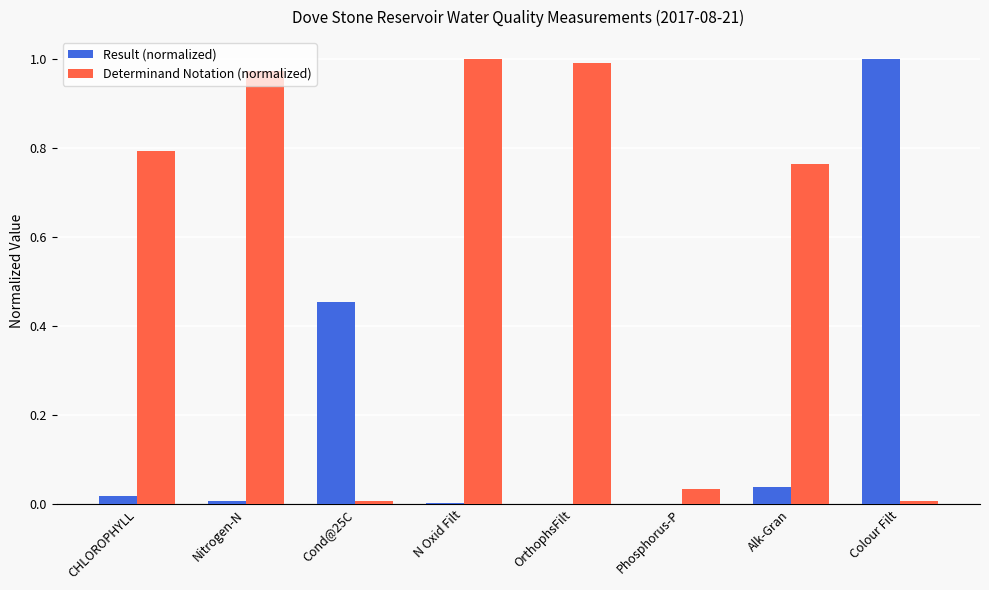

Which series has the largest total across all categories?

Determinand Notation (normalized)